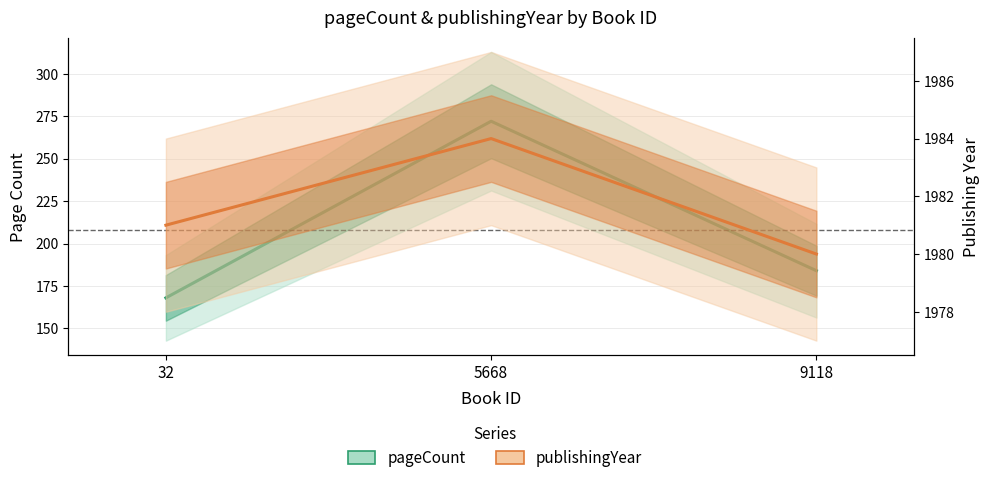

Reading right to left, transcribe all the data shown in this chart.

pageCount: 9118=184	5668=272	32=168
publishingYear: 9118=1980	5668=1984	32=1981